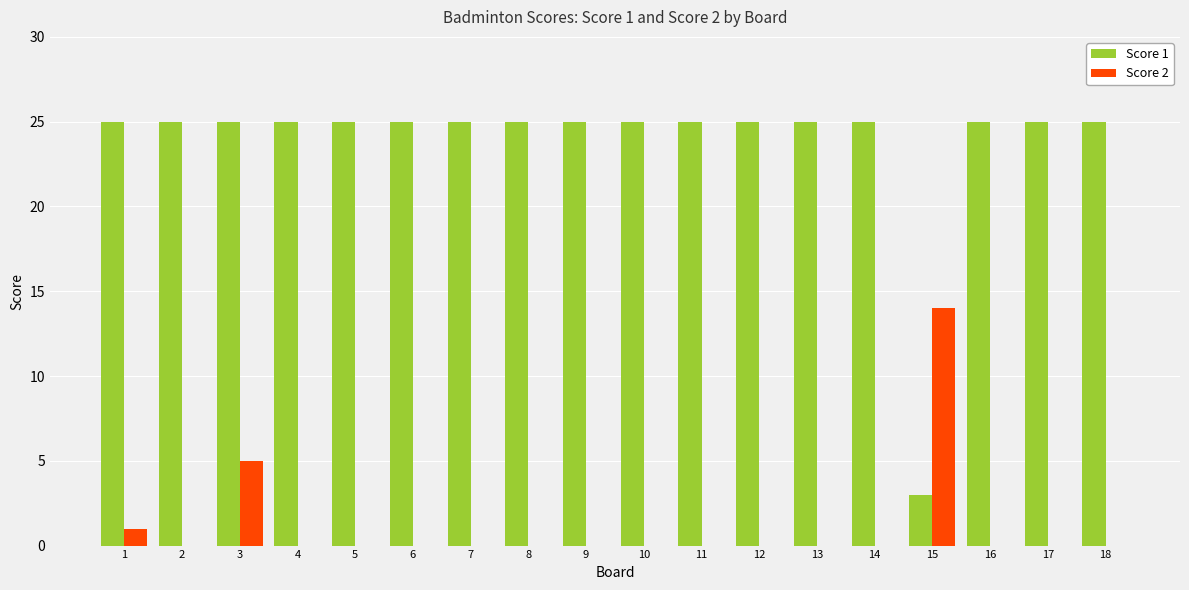

Reading left to right, list all the values displayed in this chart.

Score 1: 1=25	2=25	3=25	4=25	5=25	6=25	7=25	8=25	9=25	10=25	11=25	12=25	13=25	14=25	15=3	16=25	17=25	18=25
Score 2: 1=1	2=0	3=5	4=0	5=0	6=0	7=0	8=0	9=0	10=0	11=0	12=0	13=0	14=0	15=14	16=0	17=0	18=0